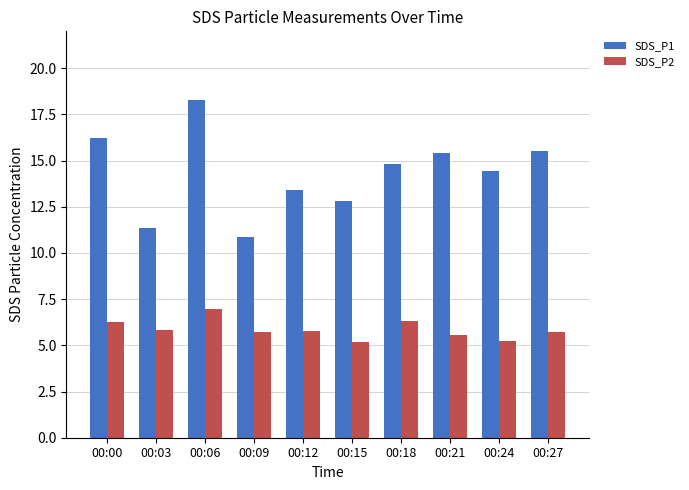

True or false: SDS_P1 has a value of 11.4 at 00:03.

True